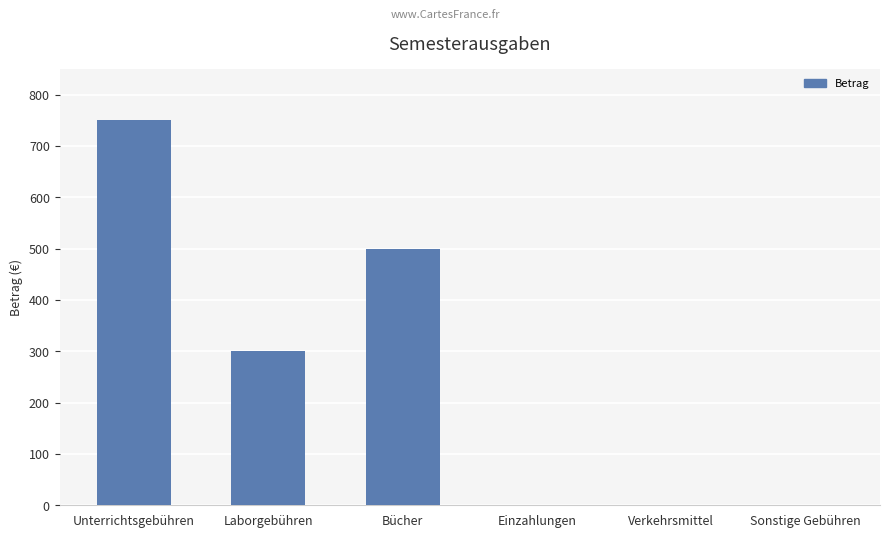

Where is the data nearest to the value 375?

Laborgebühren